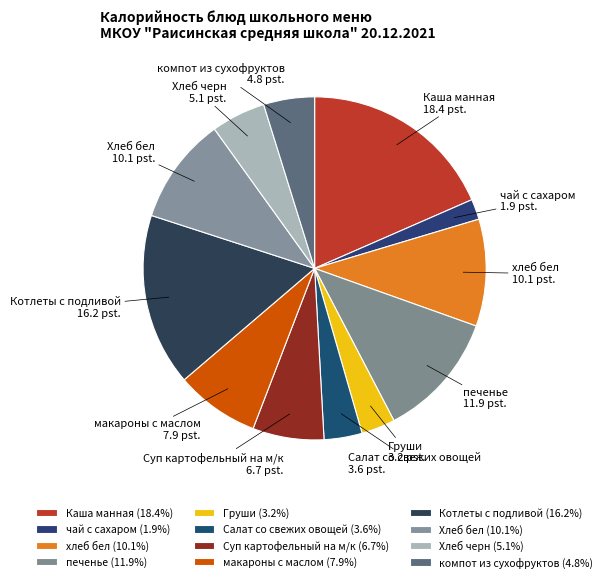

Approximately how many times larger is the value at Салат со свежих овощей compared to компот из сухофруктов?

0.7